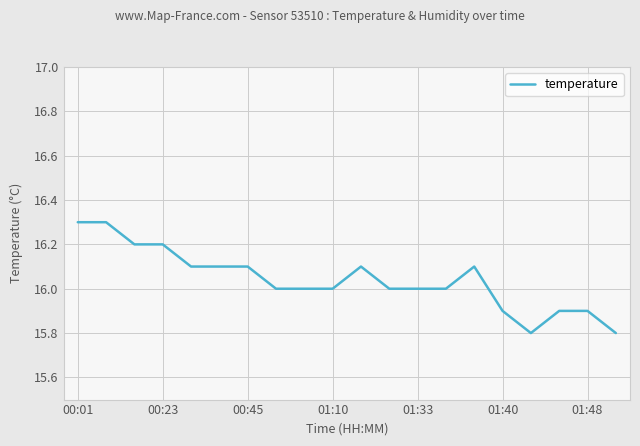

What is the maximum value shown in the chart?

16.3